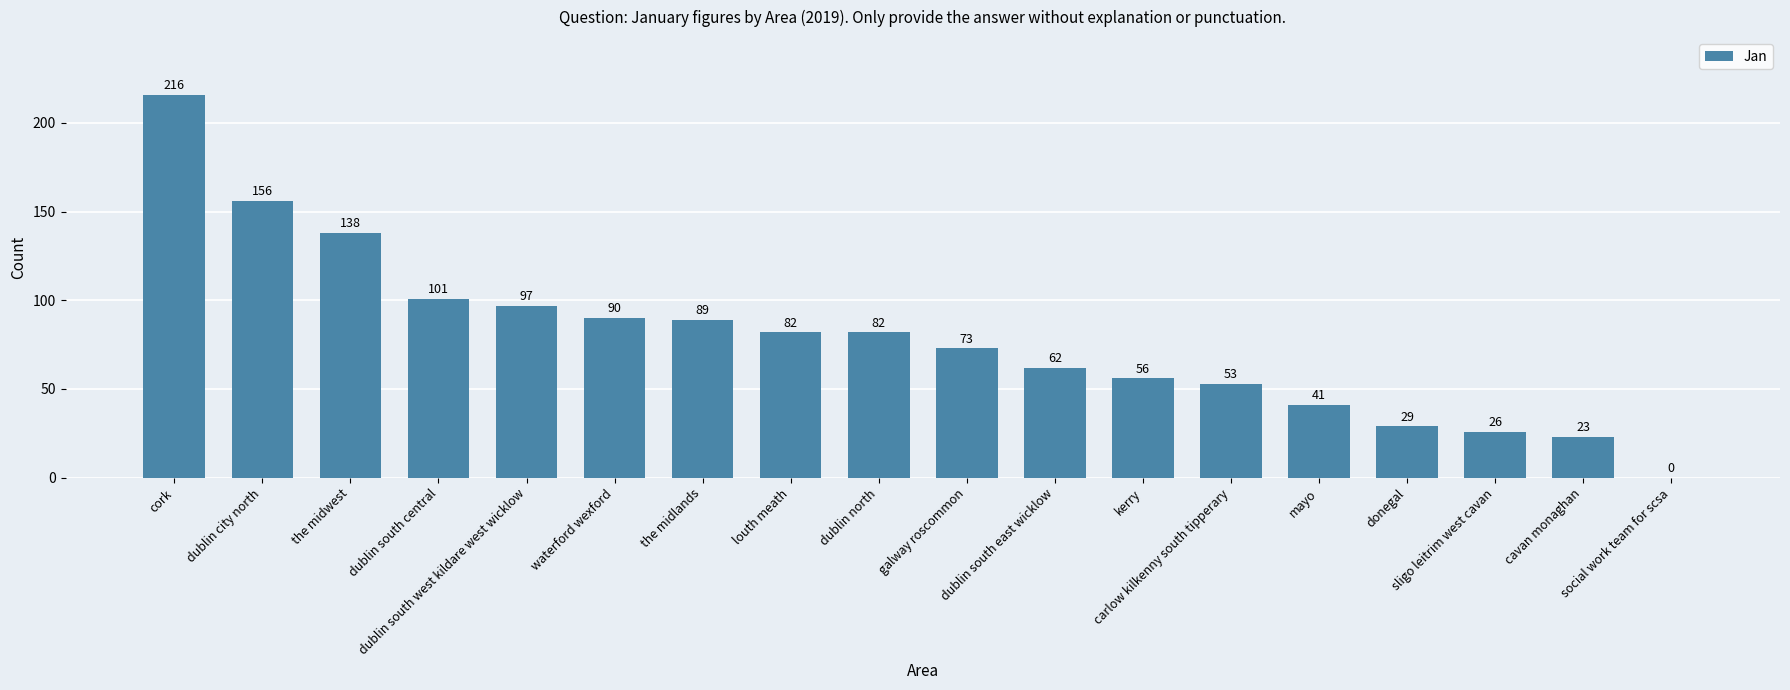

What is the sum of all values?

1414